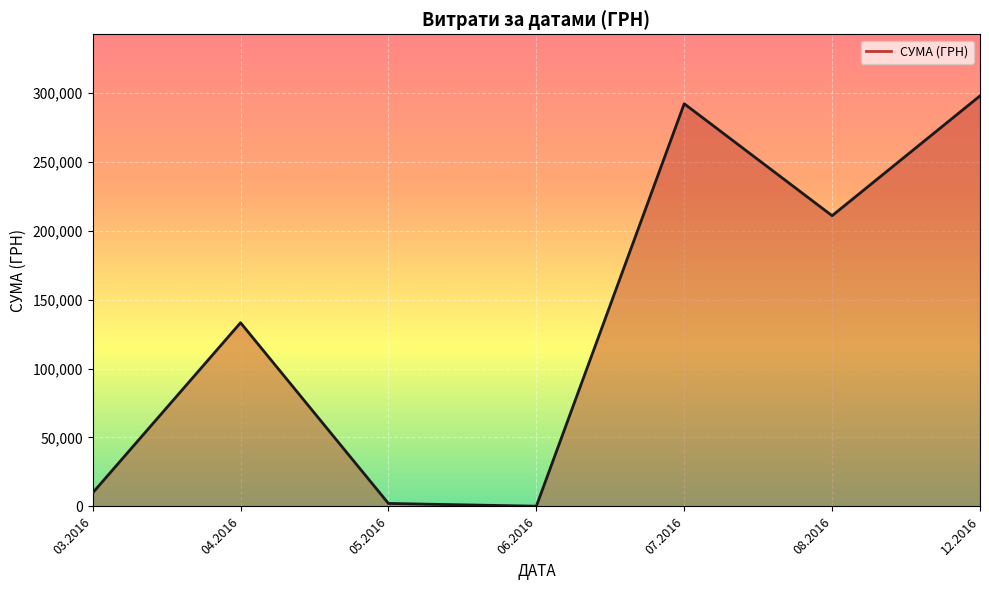

Does the chart display data point markers on the line(s)?

No